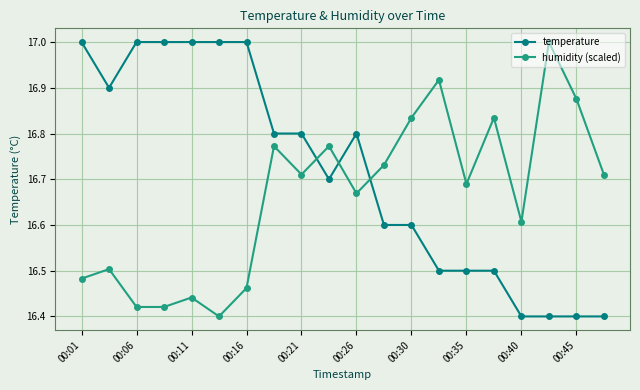

True or false: humidity (scaled) has more than 2 interior local peaks.

True